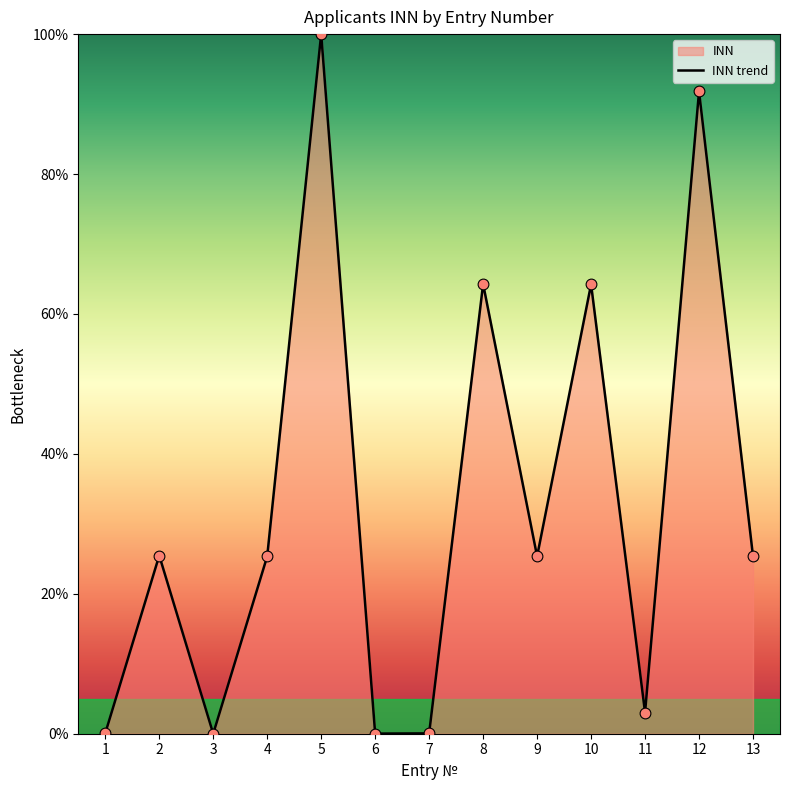

What is the change in value from 9 to 11?

-22.3